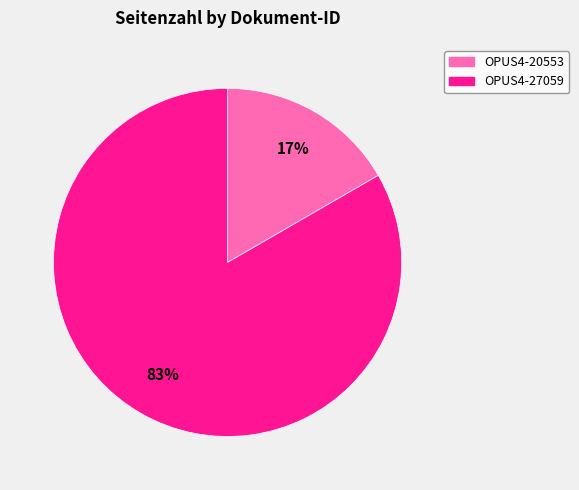

Which slice is the largest?

OPUS4-27059